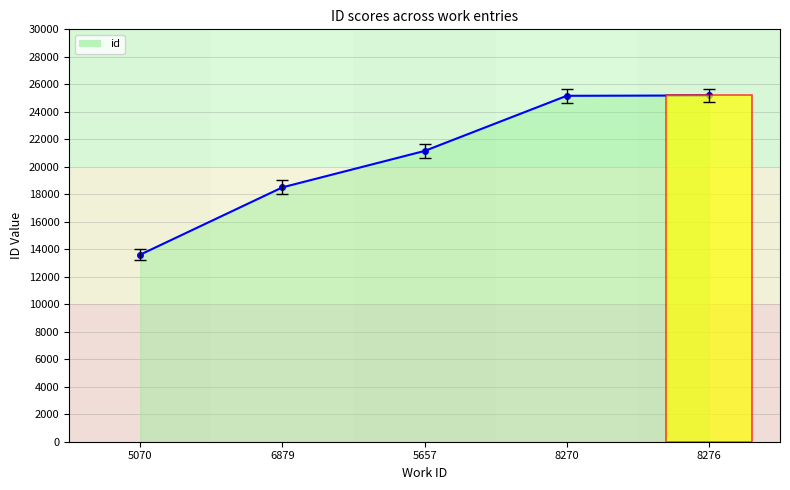

Are the bars horizontal?

No